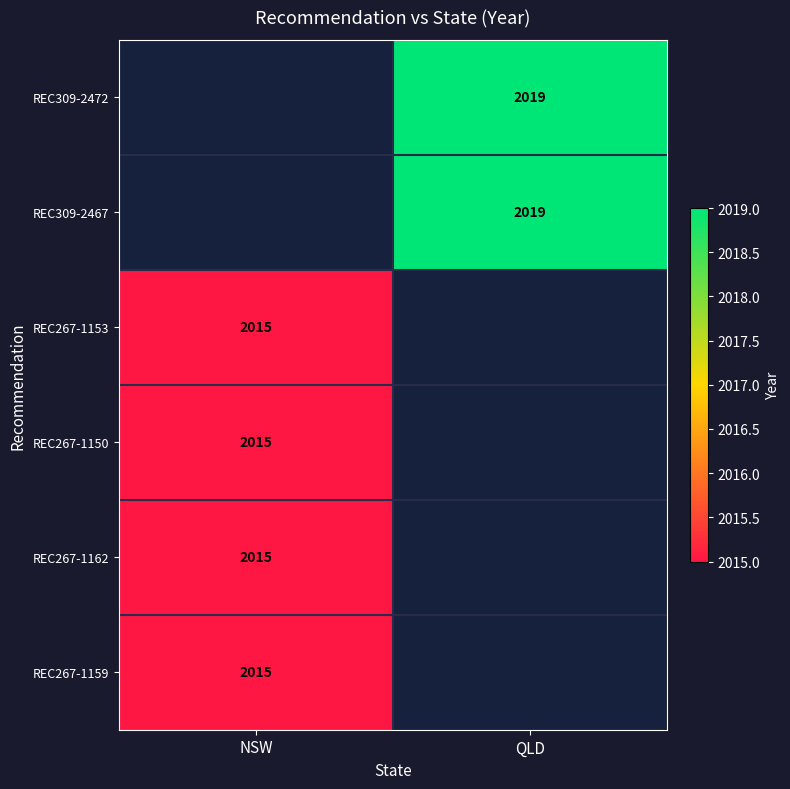

Is it true that REC267-1159 equals 2015 at NSW?

True